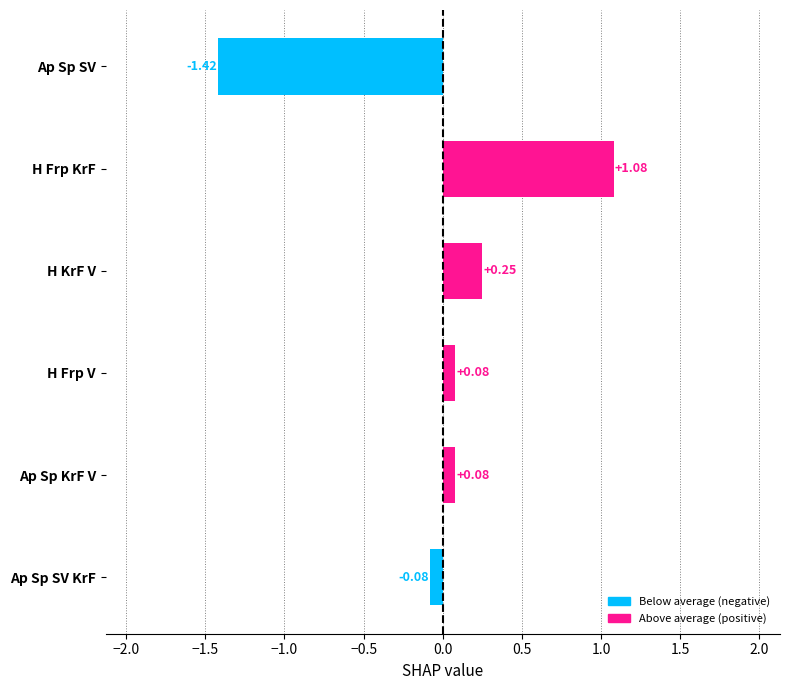

Which label corresponds to the largest value in the chart?

H Frp KrF